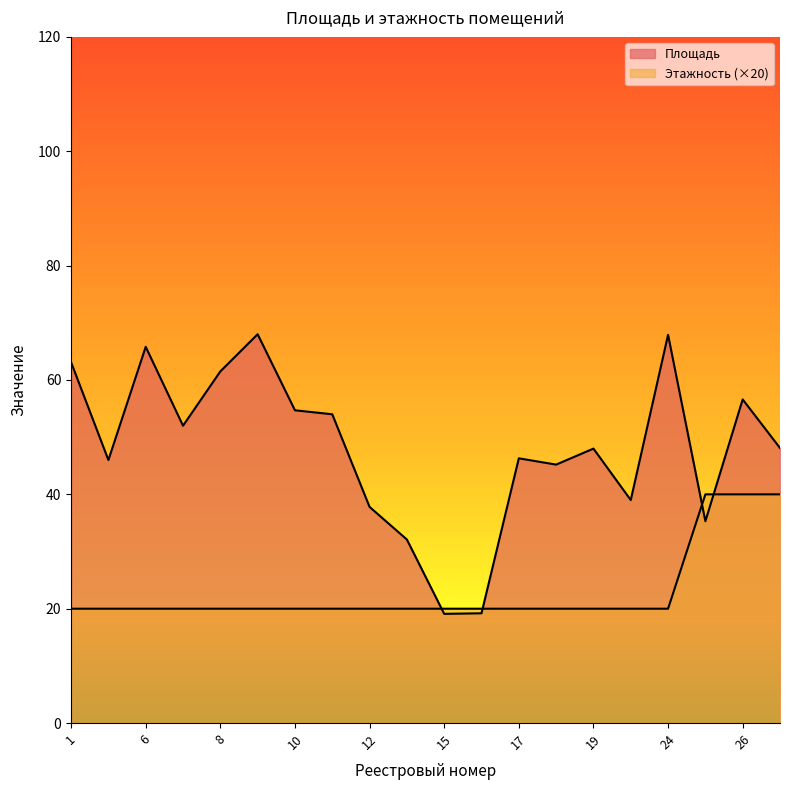

What is the average value of the Этажность series?

23.0